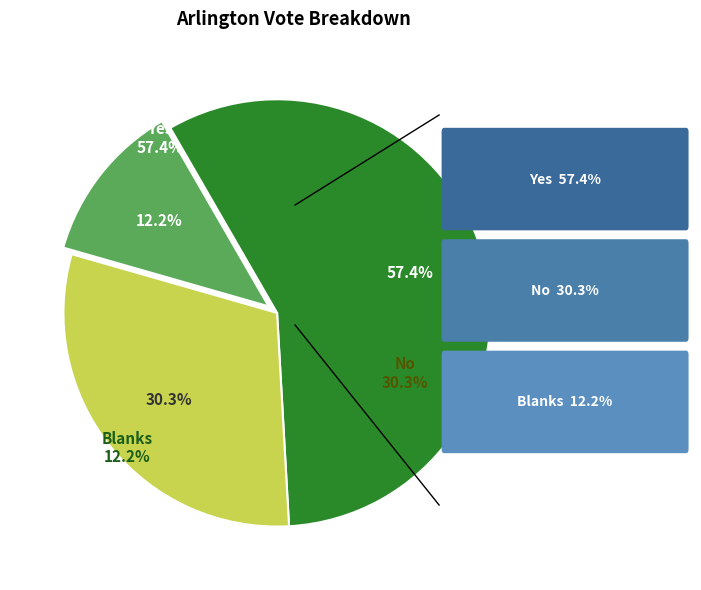

What is the ratio of the value at No to the value at Blanks?

2.5